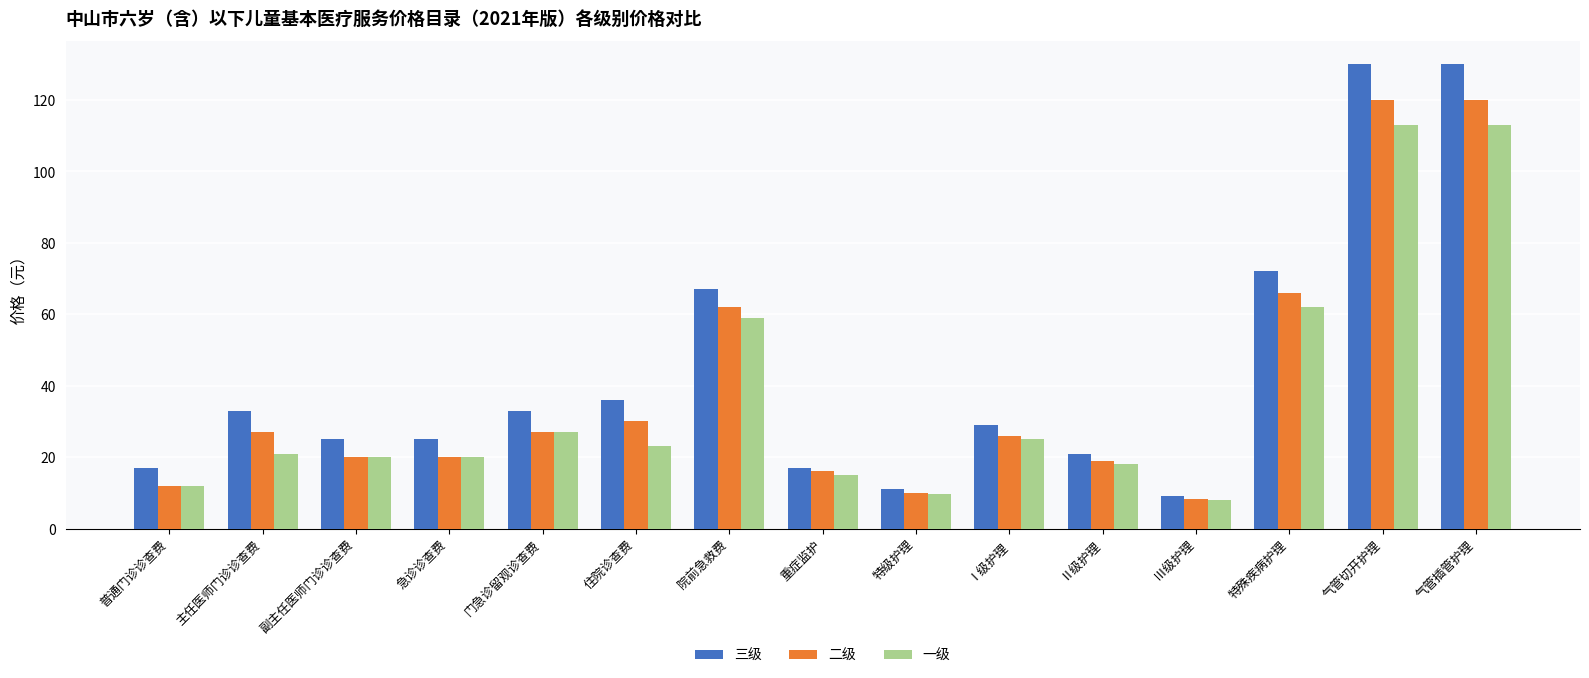

How many bars are there in each group?

3